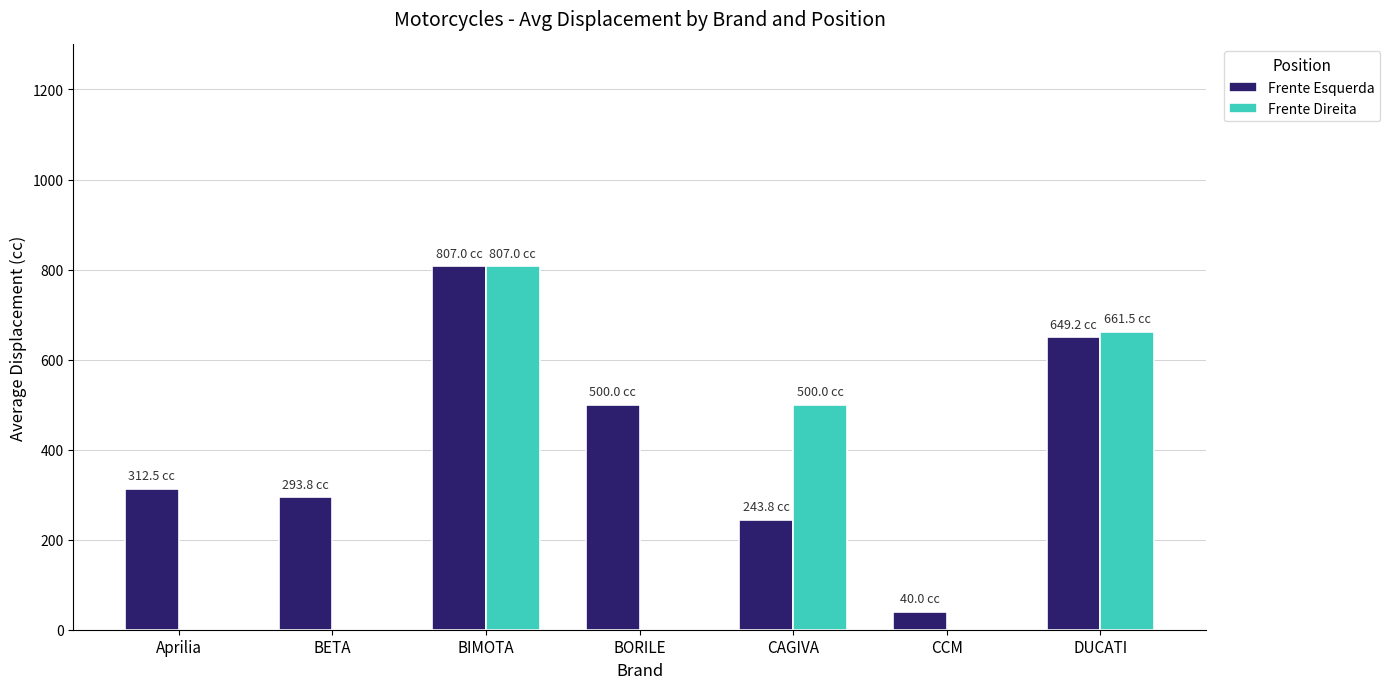

Which label corresponds to the largest value in the chart?

BIMOTA